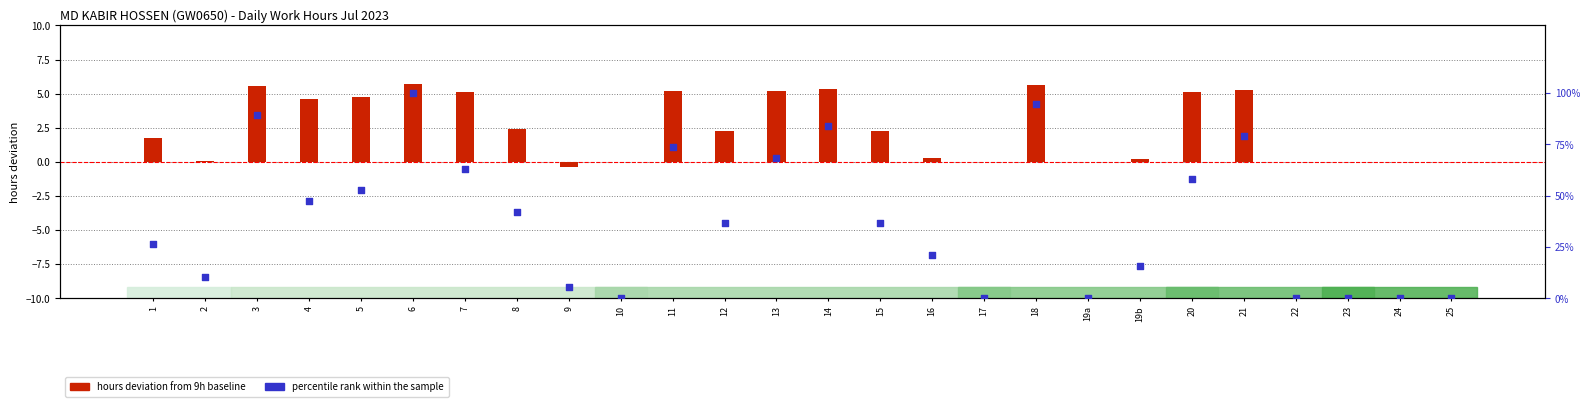

What is the total value across all series at 5?

57.4